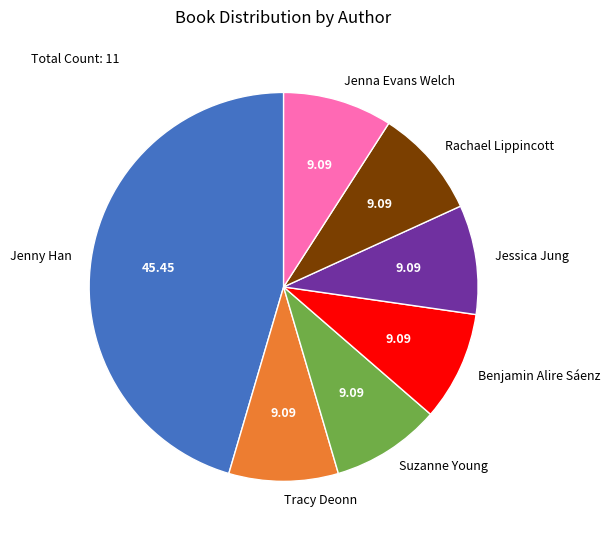

Is the sum of Tracy Deonn and Jenna Evans Welch greater than half?

No